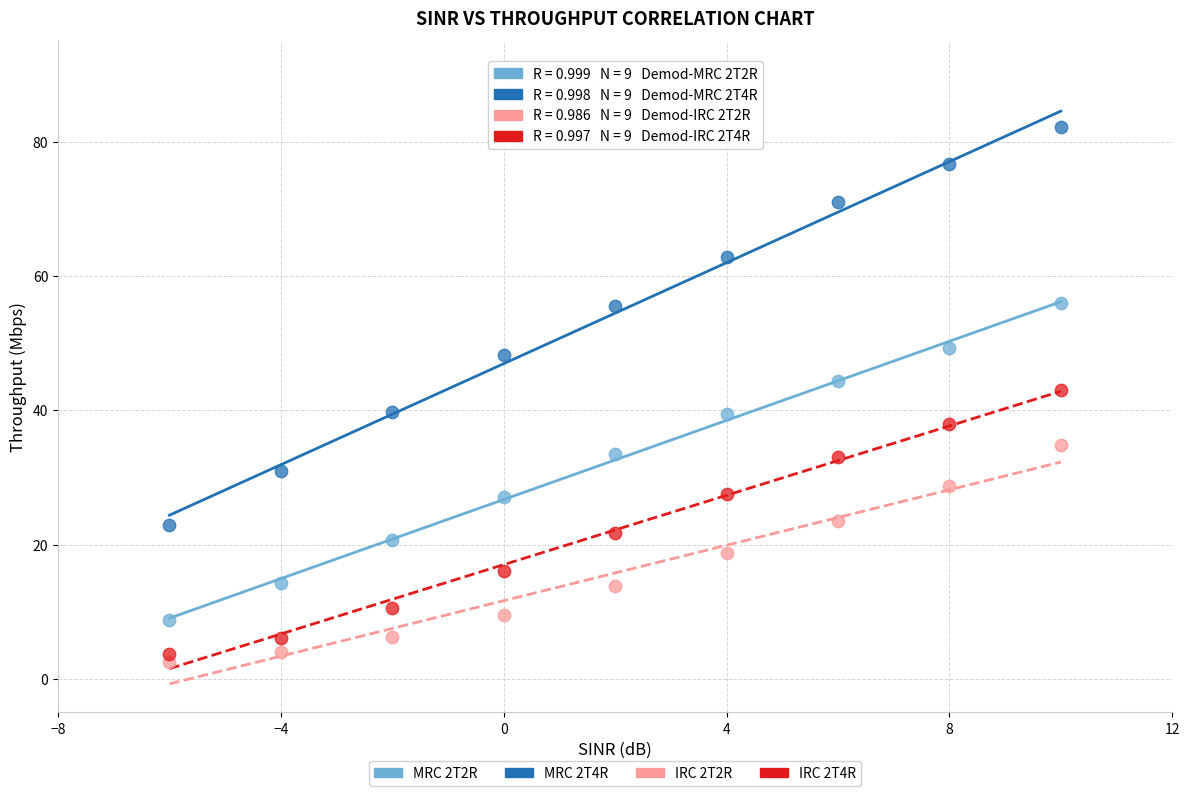

Across all series, what Y value is closest to 42?

43.0